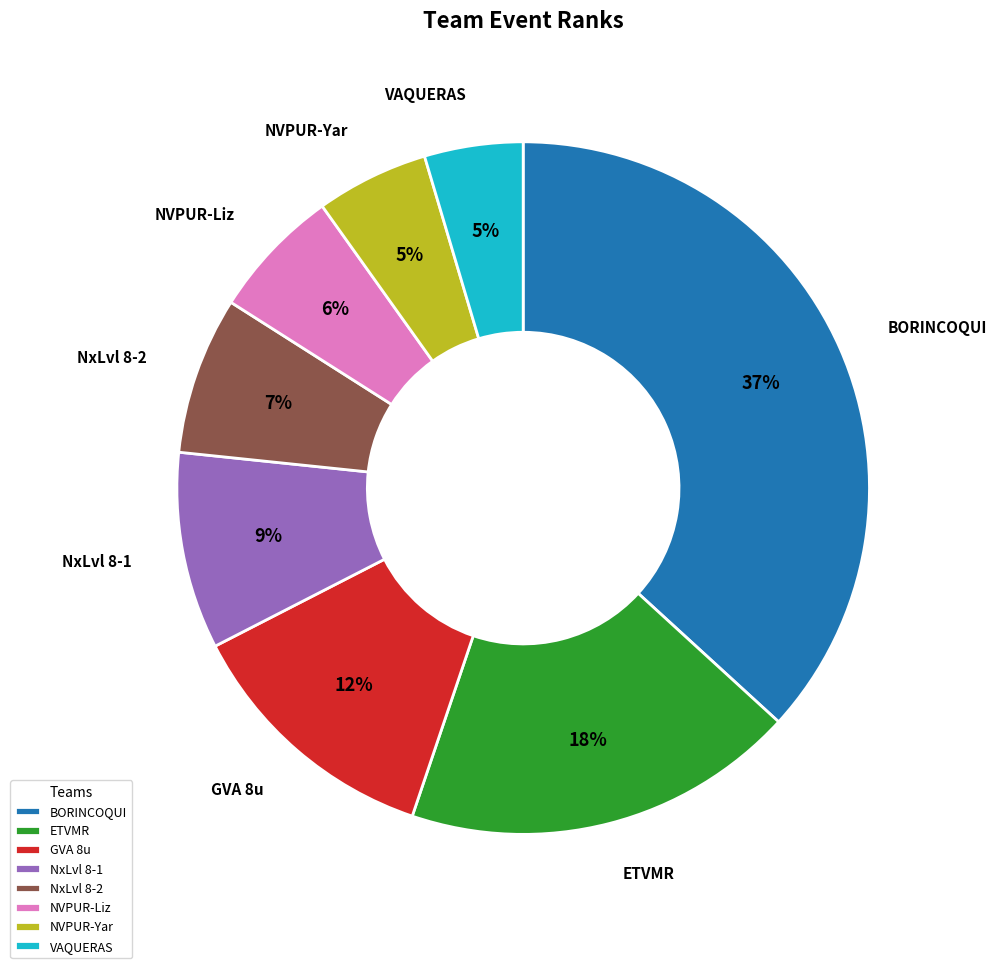

Is the sum of ETVMR and NVPUR-Liz greater than half?

No